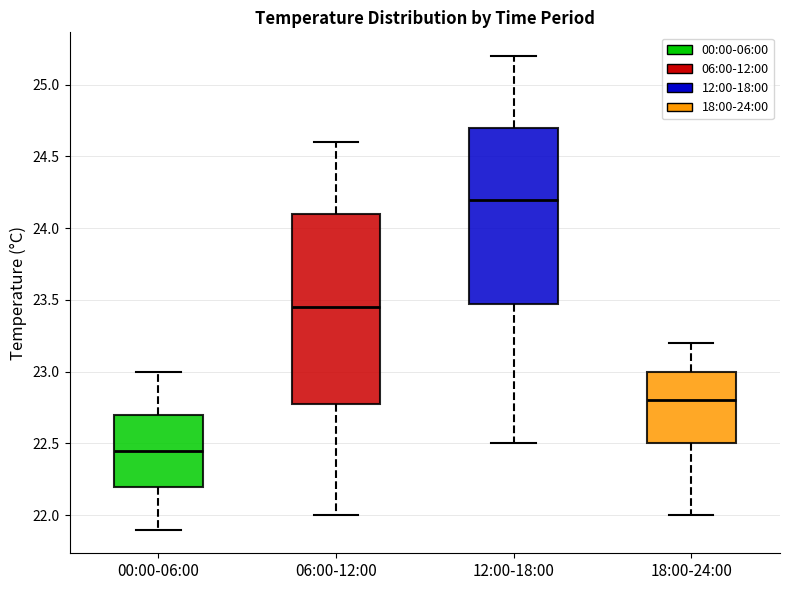

Where is the upper edge of the box for 06:00-12:00 on the y-axis? The values are not printed on the chart, so give them approximately, as read against the axis.

24.10